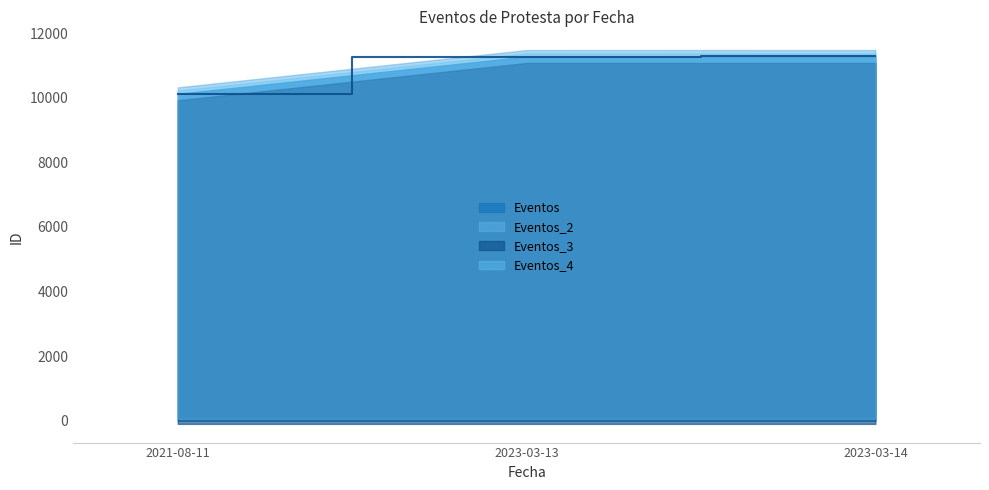

True or false: the data shows 11282 at 2023-03-14.

True